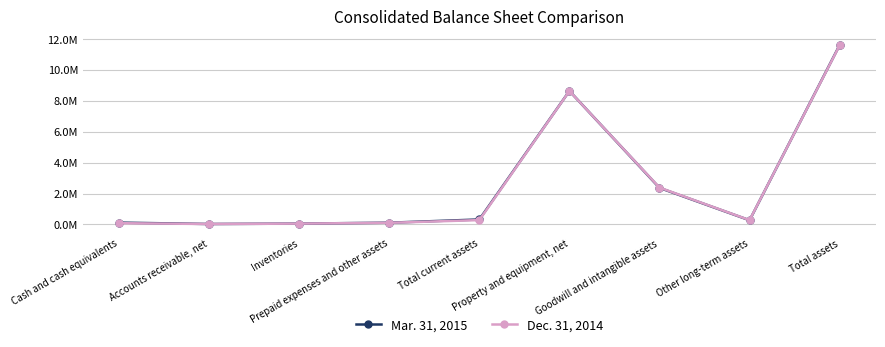

Does the chart have visible grid lines?

Yes